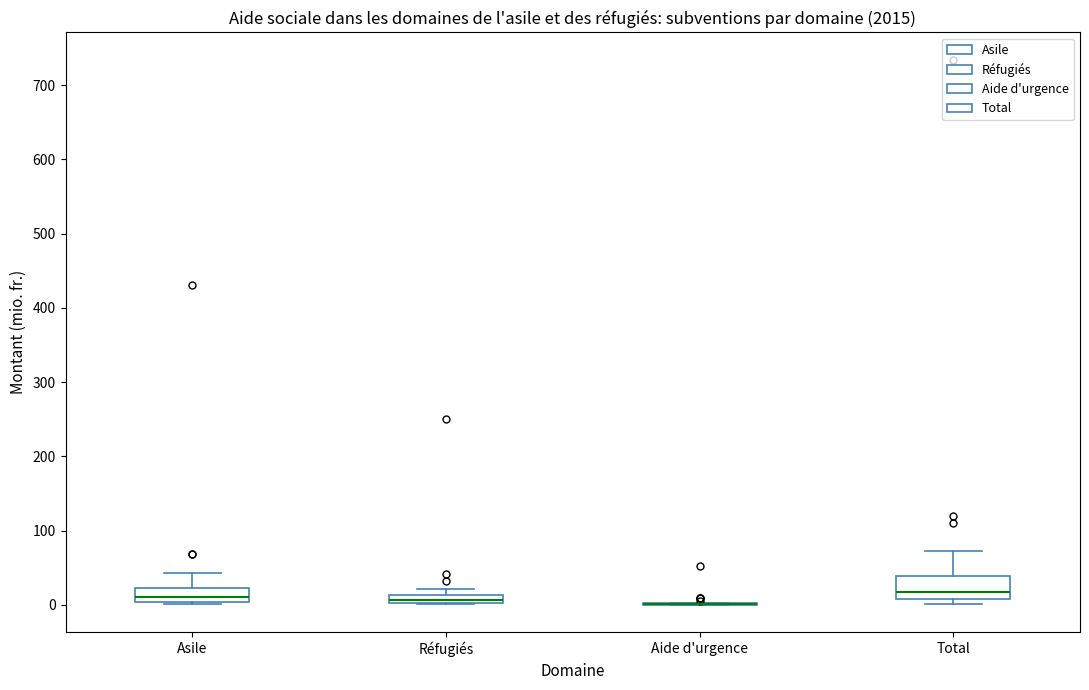

Where does the median line of the box for Asile sit on the y-axis? The values are not printed on the chart, so give them approximately, as read against the axis.

10